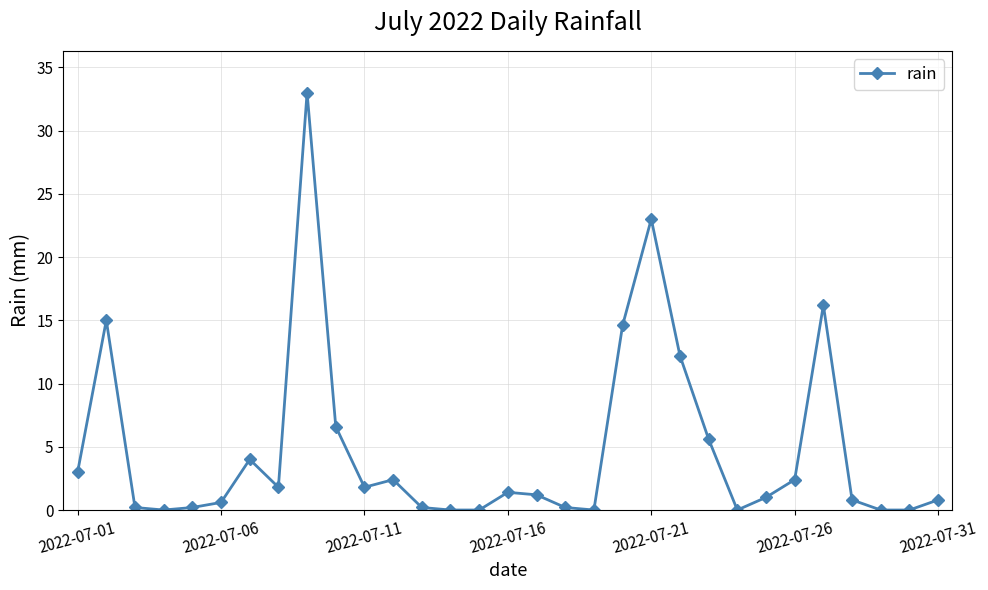

True or false: there are more than 1 points higher than both neighbors.

True